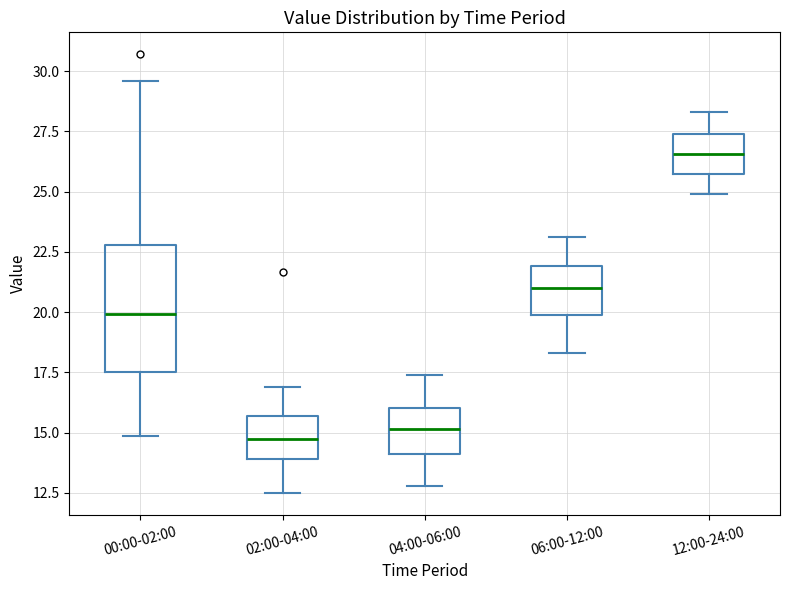

Which box is the tallest, from its lower edge to its upper edge?

00:00-02:00